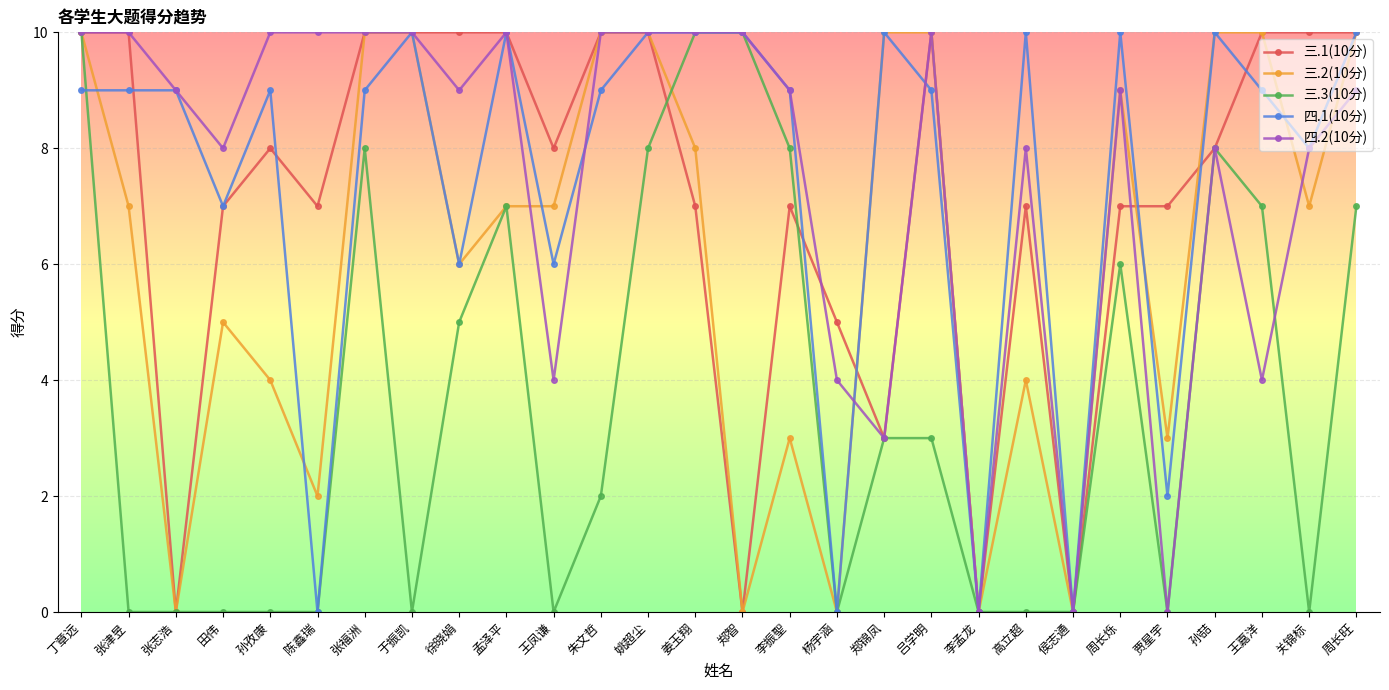

What is the label of the 5th point from the left?

孙孜康